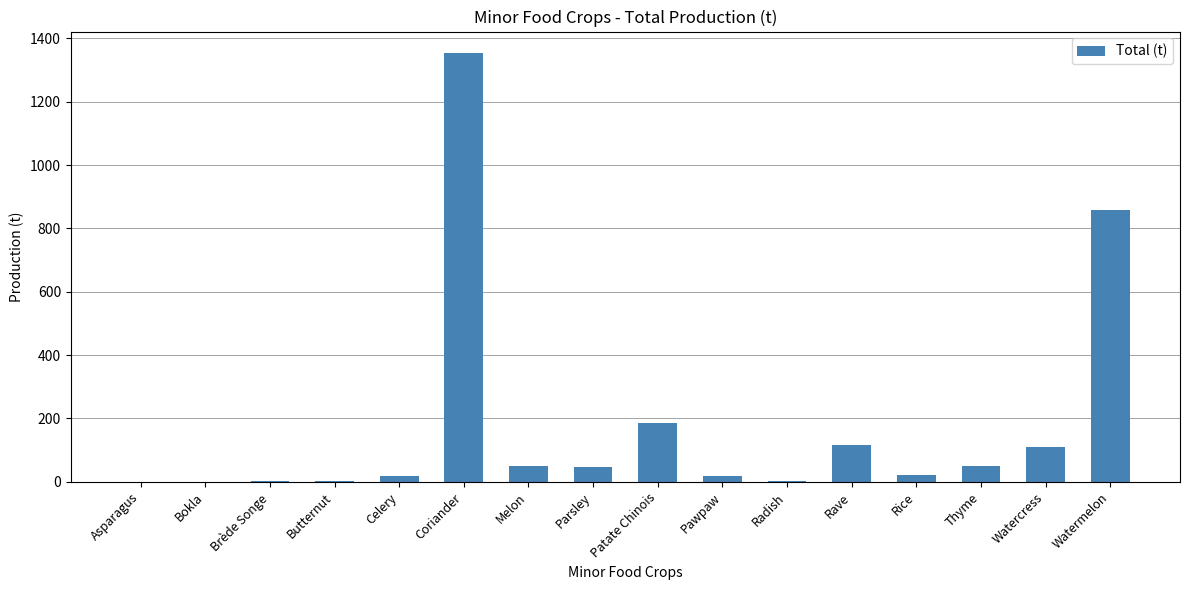

What is the sum of all values?

2835.8